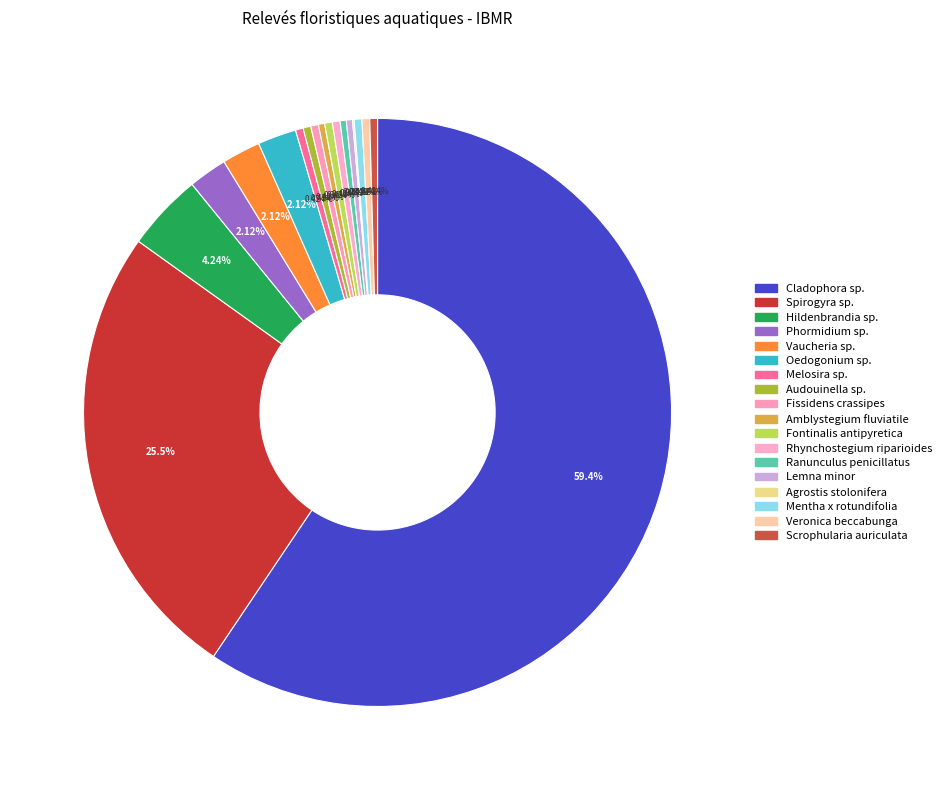

Which slice is the smallest?

Agrostis stolonifera